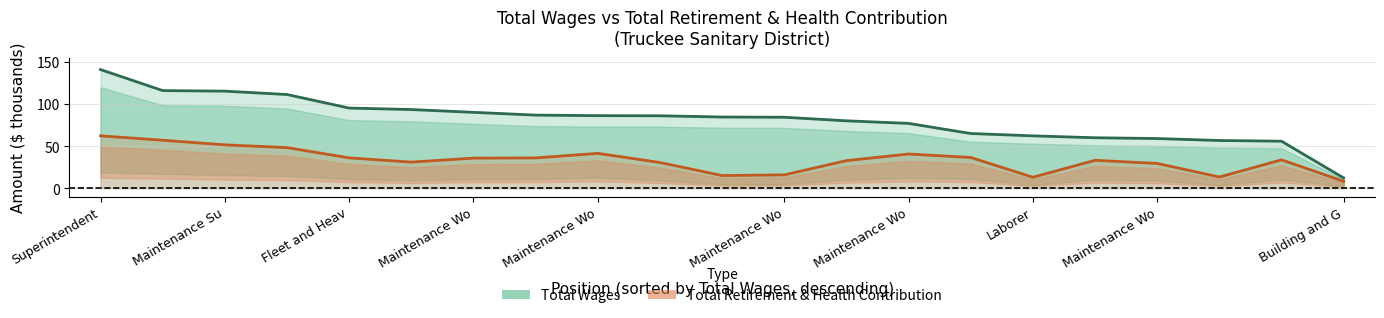

Rank the series at 14 from highest to lowest value.

total_wages, total_retirement